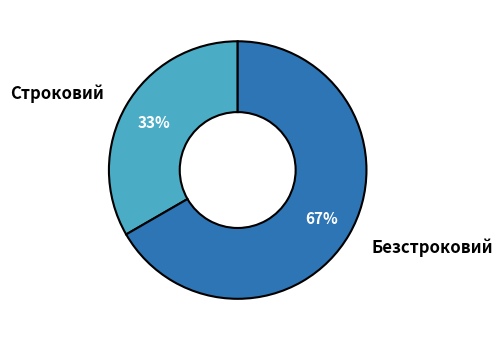

Count the number of slices in the pie.

2